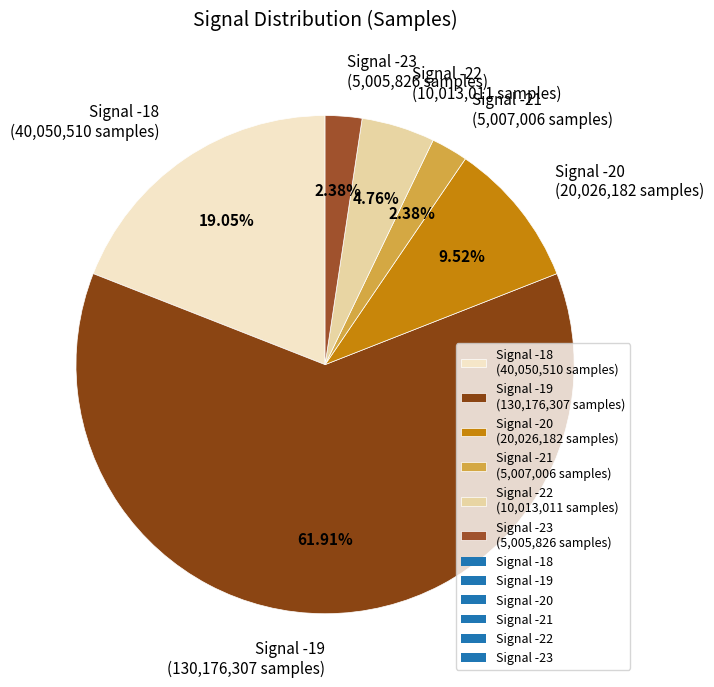

Between Signal -20 (20,026,182 samples) and Signal -21 (5,007,006 samples), which is larger?

Signal -20 (20,026,182 samples)